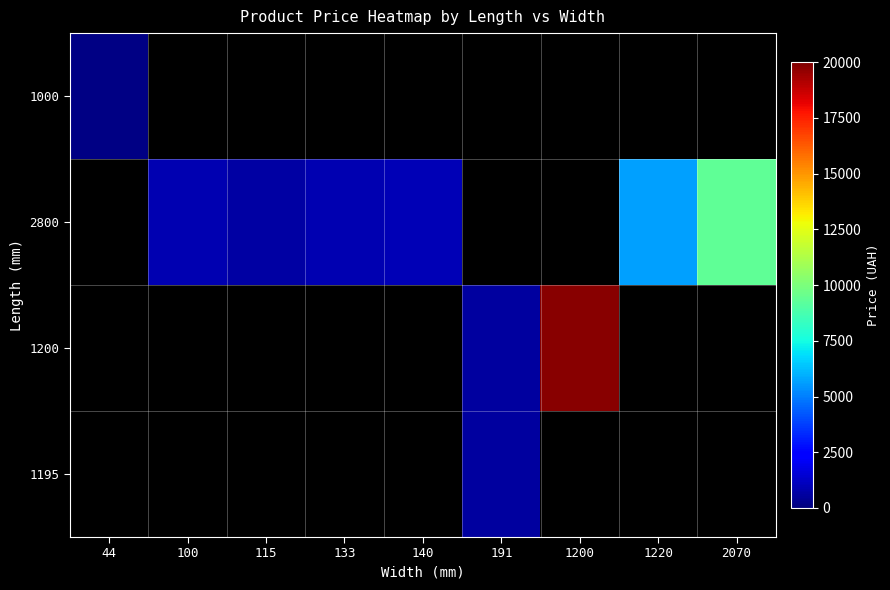

Where is 1000 nearest to the value 84?

44